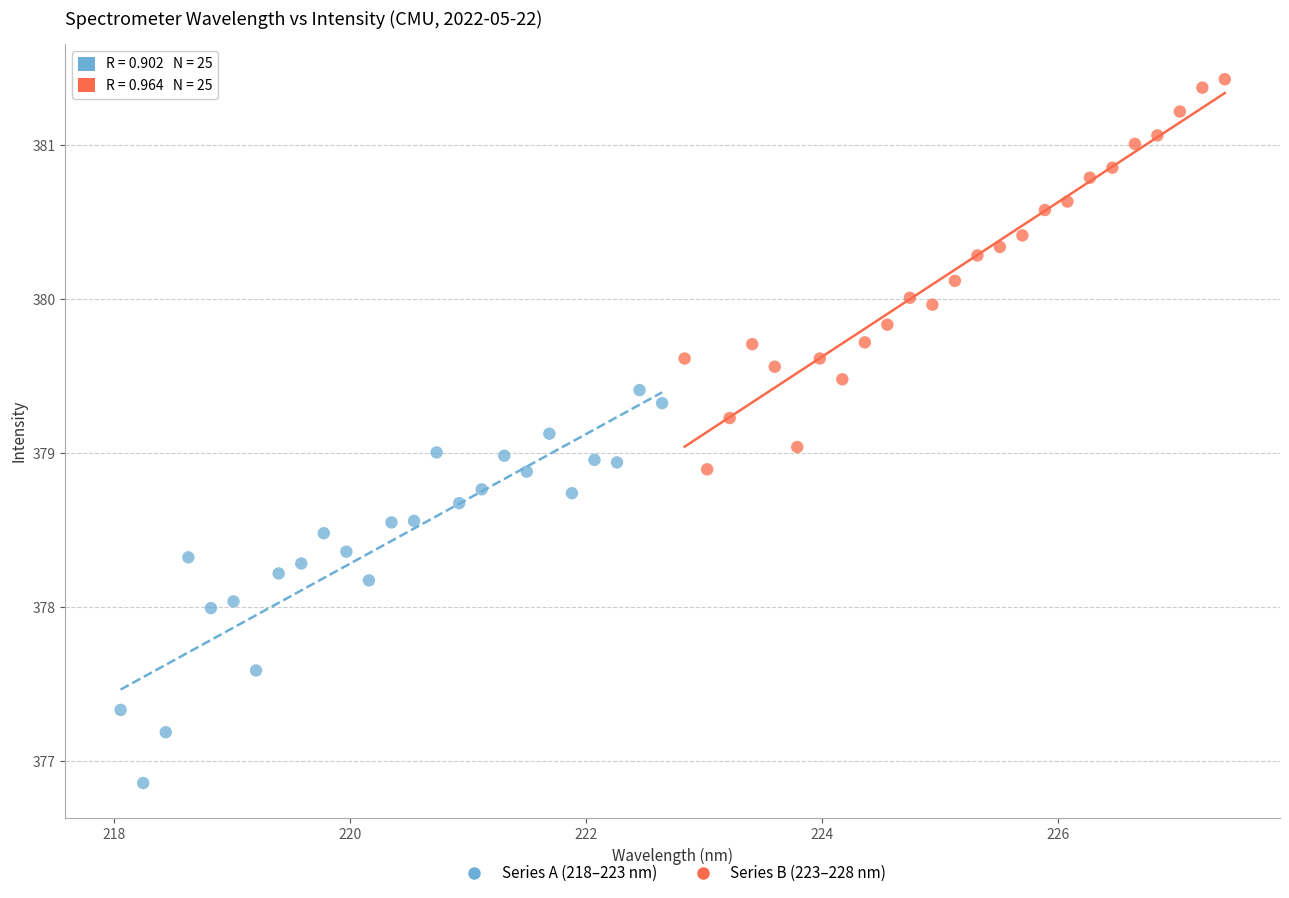

Which series contains the lowest Y value?

Series A (218–223 nm)